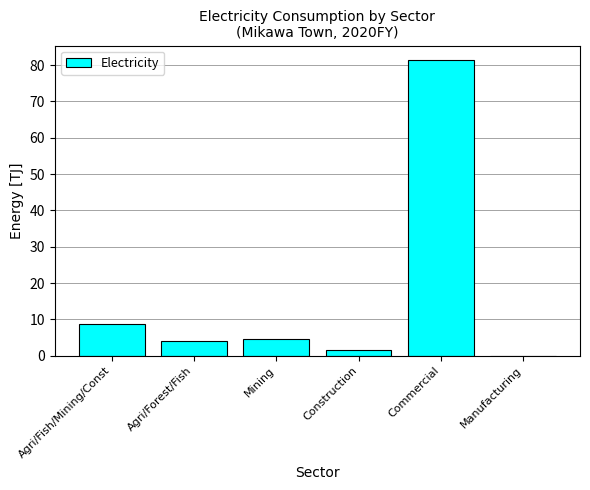

Are the bars grouped side by side (vs. stacked)?

No